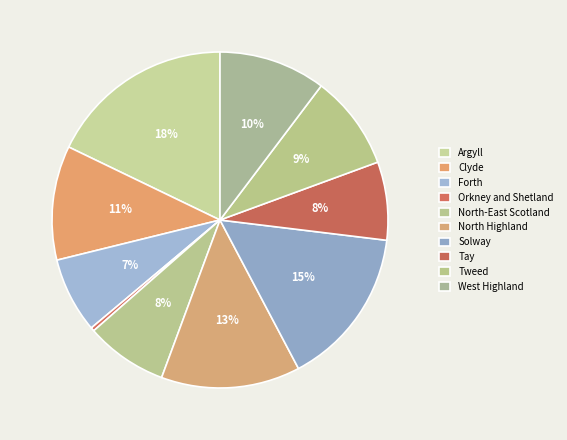

Combined, do North Highland and Solway account for over 50%?

No